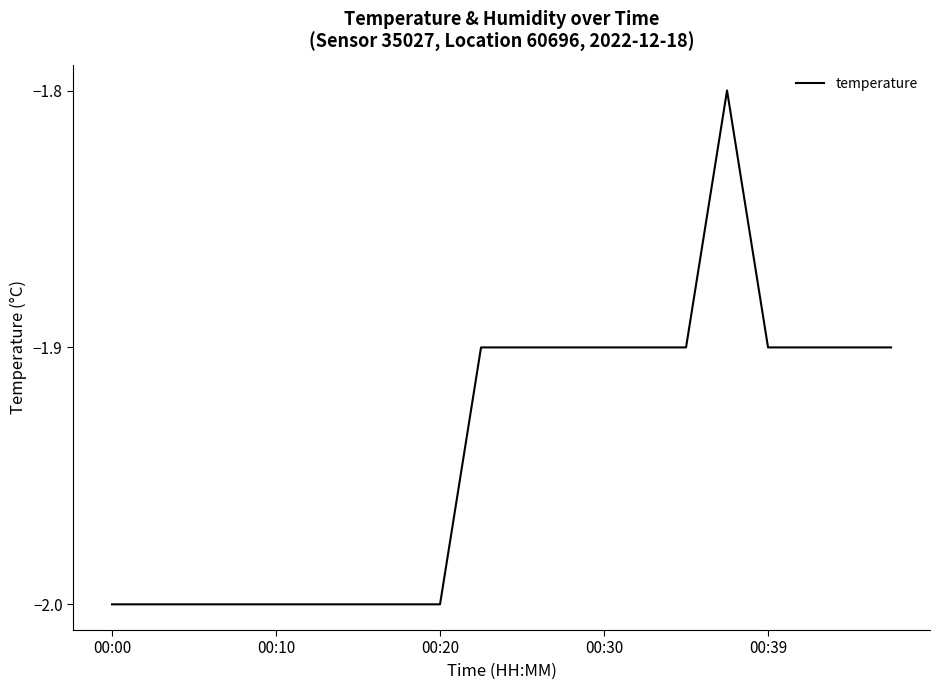

What is the maximum value shown in the chart?

-1.8